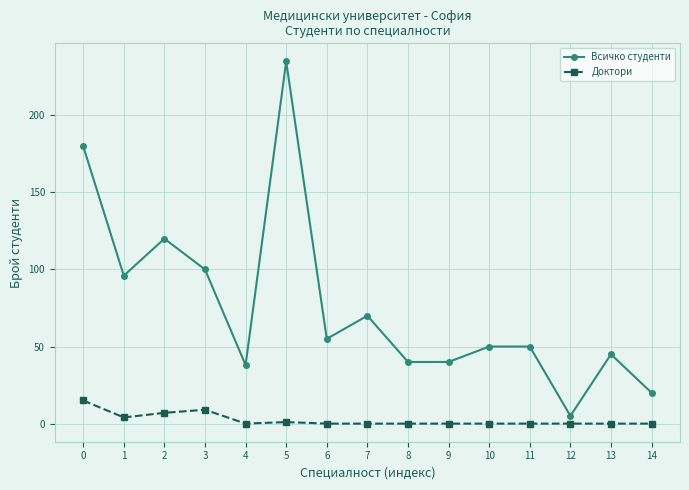

Is the value of Доктори at 12 greater than the value of Всичко студенти at 7?

No